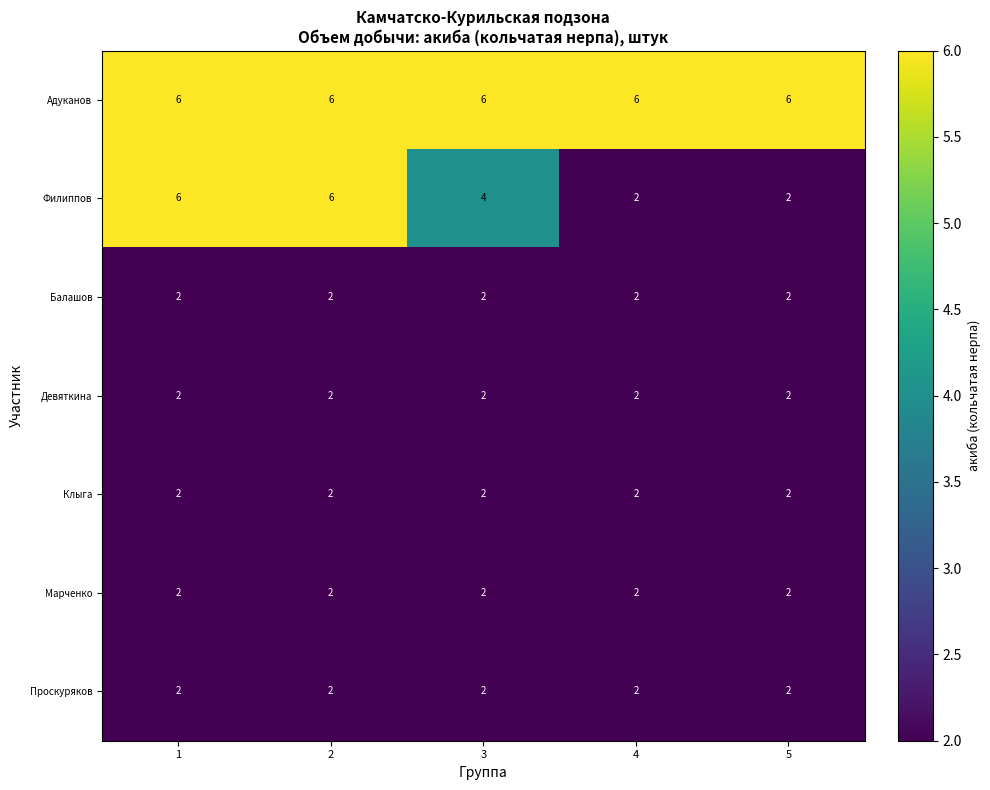

What is the sum of all Марченко values?

10